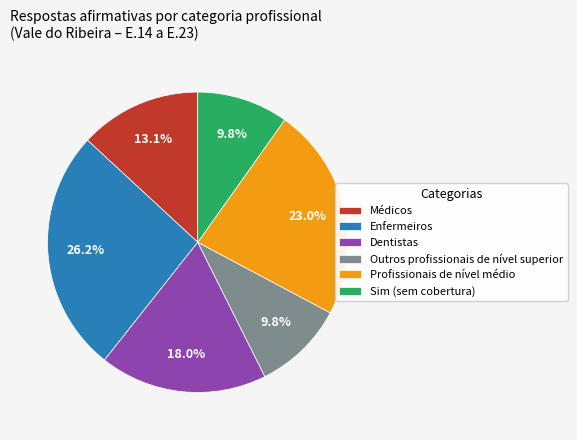

True or false: Enfermeiros accounts for 39% of the total.

False